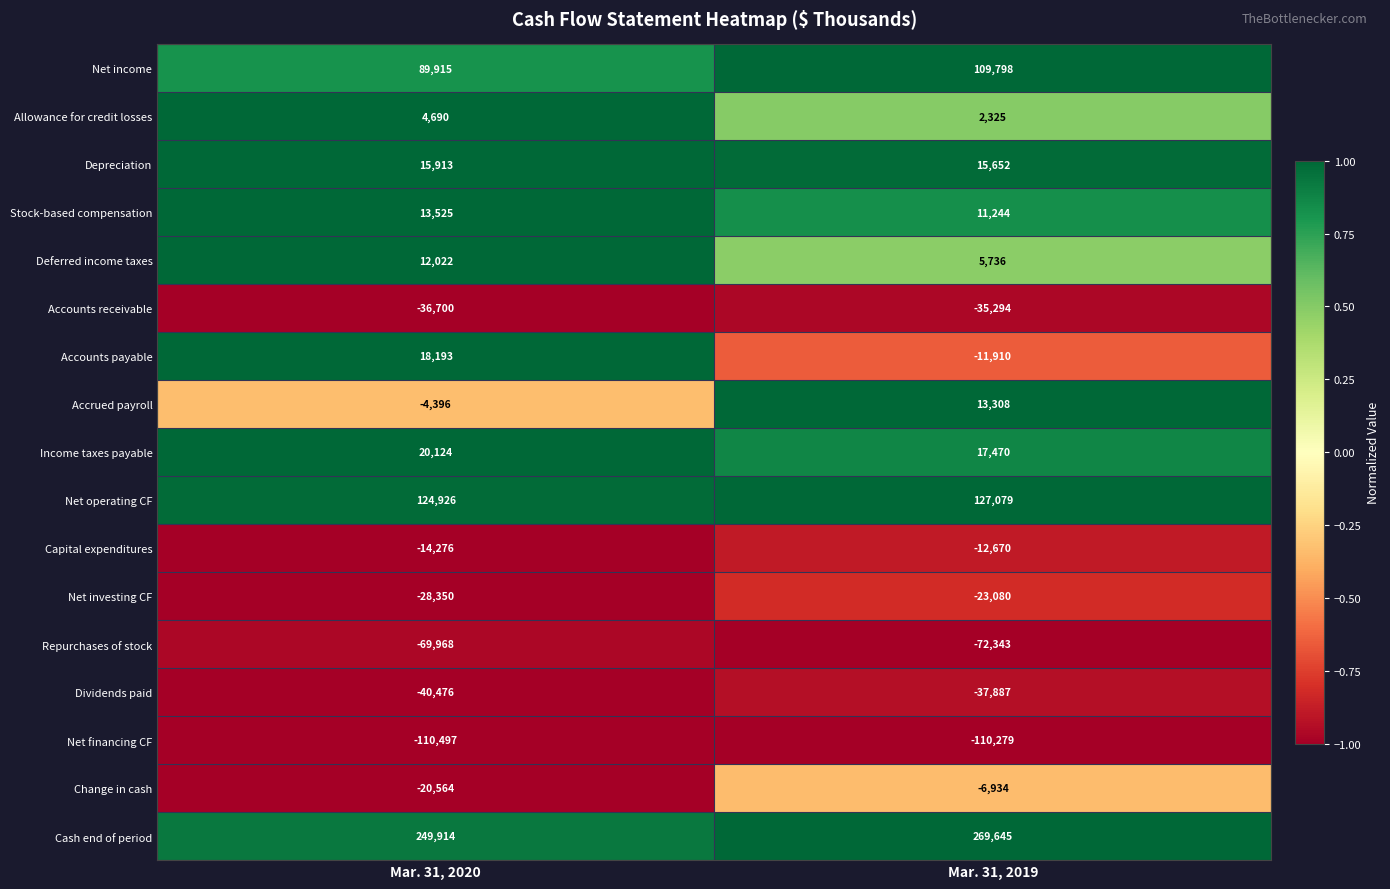

What is the difference between the Dividends paid values at Mar. 31, 2020 and Mar. 31, 2019?

2589